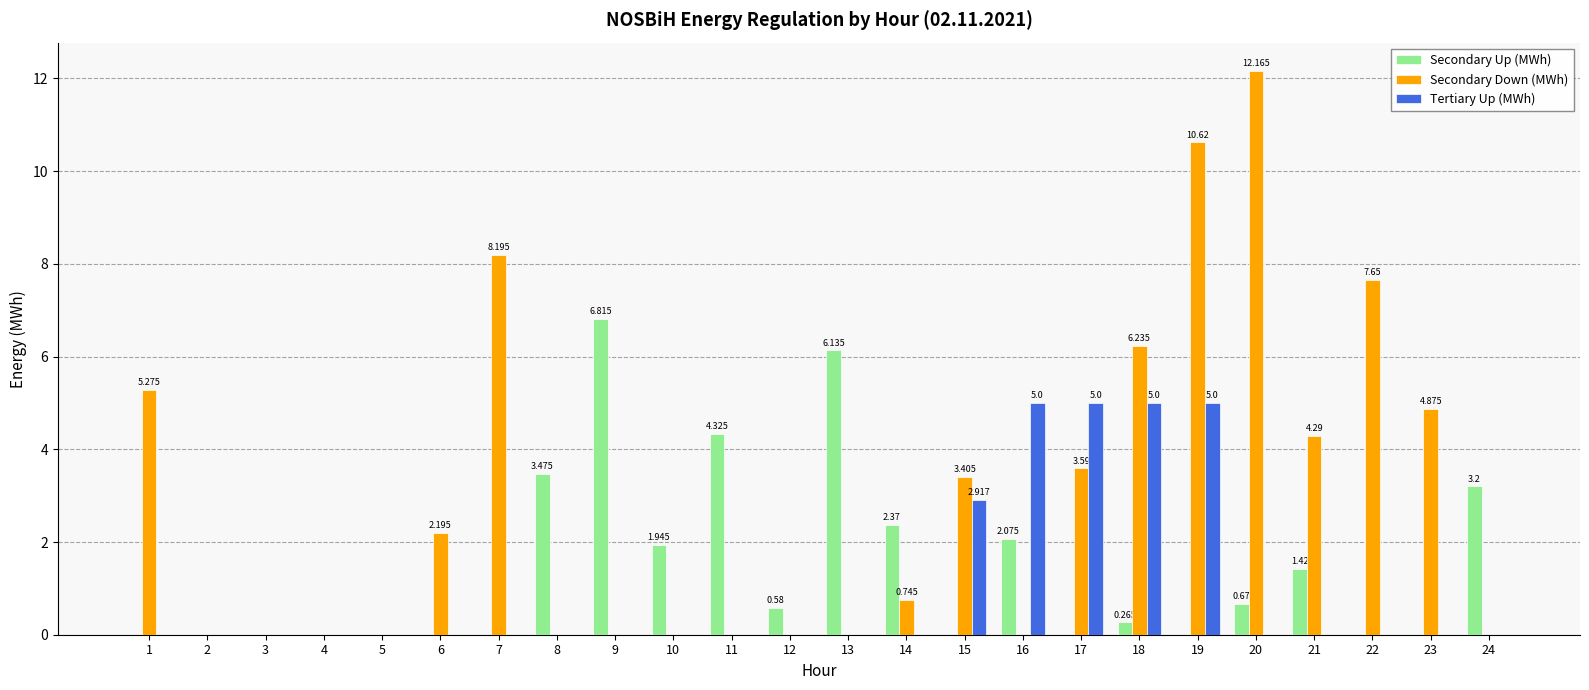

Reading right to left, what are all the values shown in this chart?

Secondary Up (MWh): 24=3.2	23=0.0	22=0.0	21=1.4	20=0.7	19=0.0	18=0.3	17=0.0	16=2.1	15=0.0	14=2.4	13=6.1	12=0.6	11=4.3	10=1.9	9=6.8	8=3.5	7=0.0	6=0.0	5=0.0	4=0.0	3=0.0	2=0.0	1=0.0
Secondary Down (MWh): 24=0.0	23=4.9	22=7.7	21=4.3	20=12.2	19=10.6	18=6.2	17=3.6	16=0.0	15=3.4	14=0.7	13=0.0	12=0.0	11=0.0	10=0.0	9=0.0	8=0.0	7=8.2	6=2.2	5=0.0	4=0.0	3=0.0	2=0.0	1=5.3
Tertiary Up (MWh): 24=0.0	23=0.0	22=0.0	21=0.0	20=0.0	19=5.0	18=5.0	17=5.0	16=5.0	15=2.9	14=0.0	13=0.0	12=0.0	11=0.0	10=0.0	9=0.0	8=0.0	7=0.0	6=0.0	5=0.0	4=0.0	3=0.0	2=0.0	1=0.0